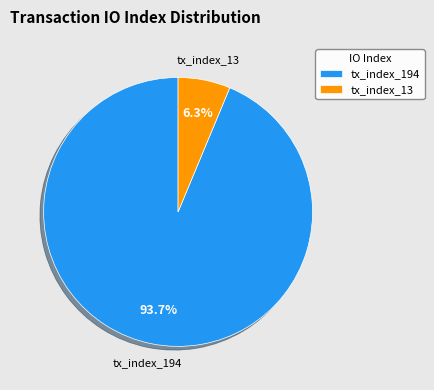

To the nearest percent, what is the average slice percentage?

50%